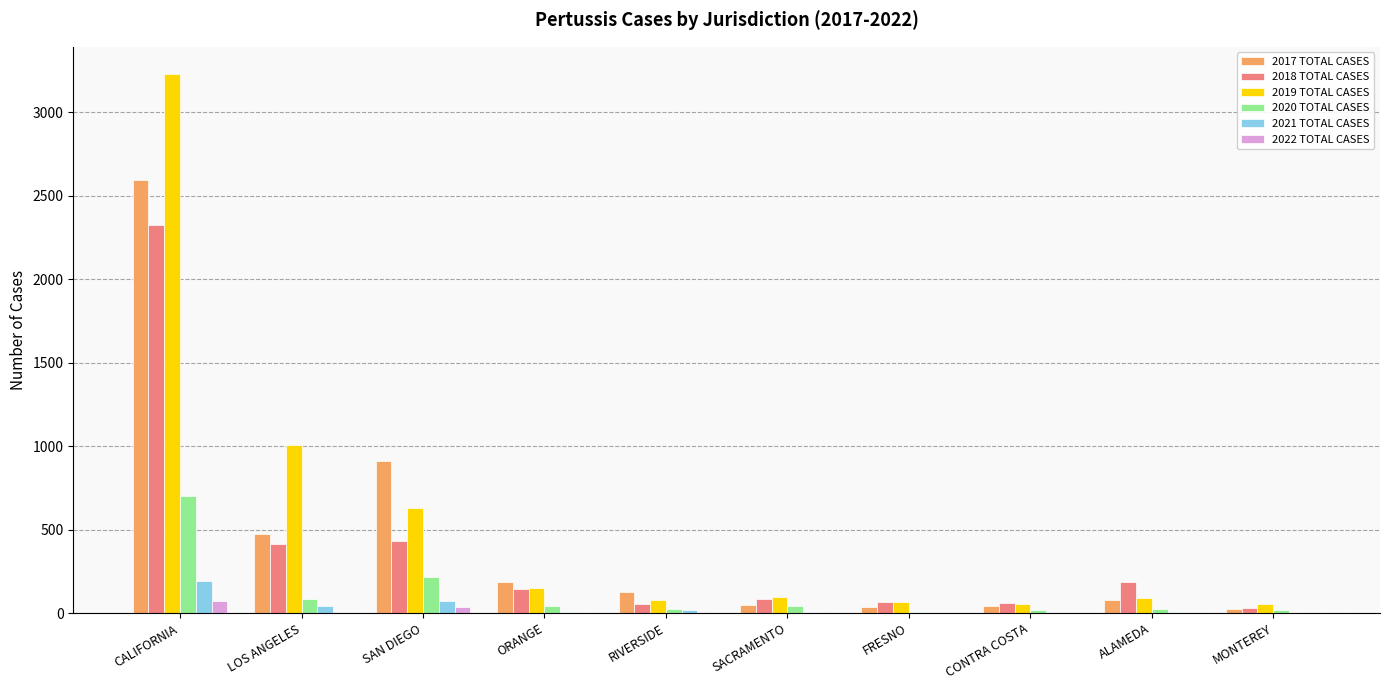

How many groups of bars are there?

10